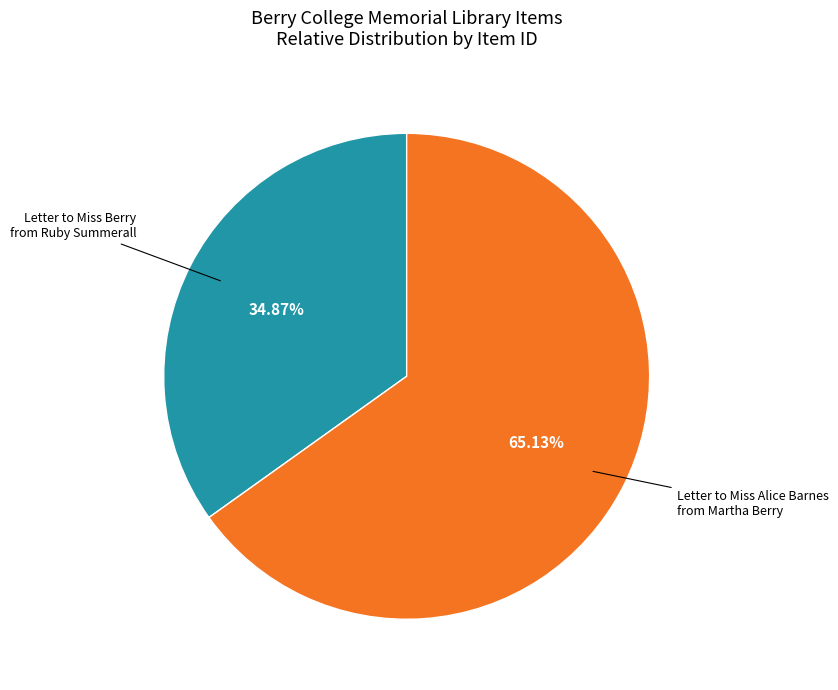

How many segments does this pie chart have?

2